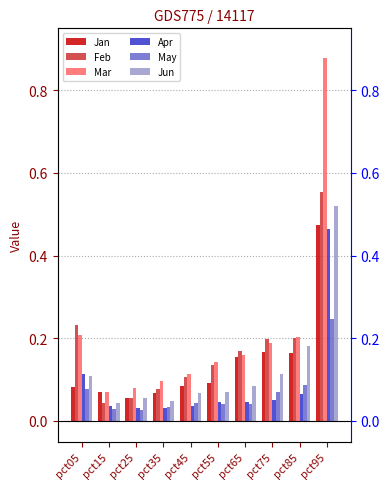

What is the highest value of the Jun series?

0.5